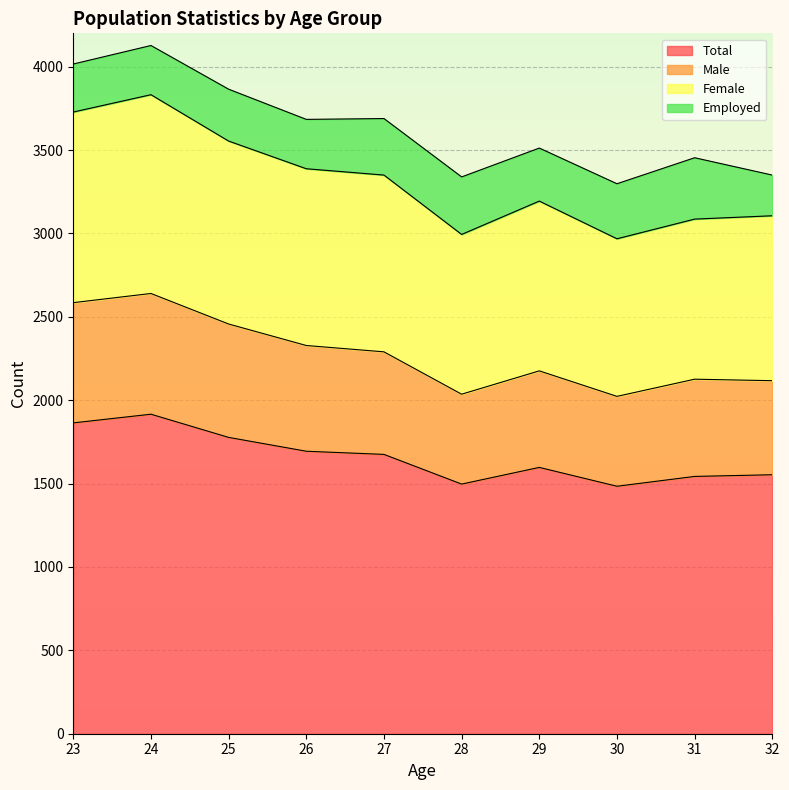

Between 29 and 26, which is larger?

26